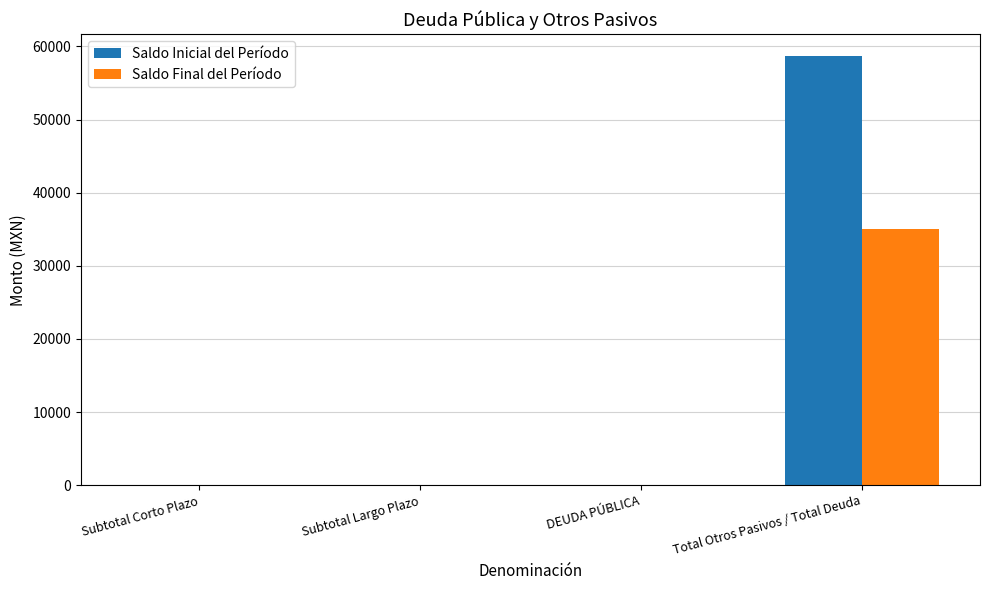

Which category has the highest value across all series?

Total Otros Pasivos / Total Deuda